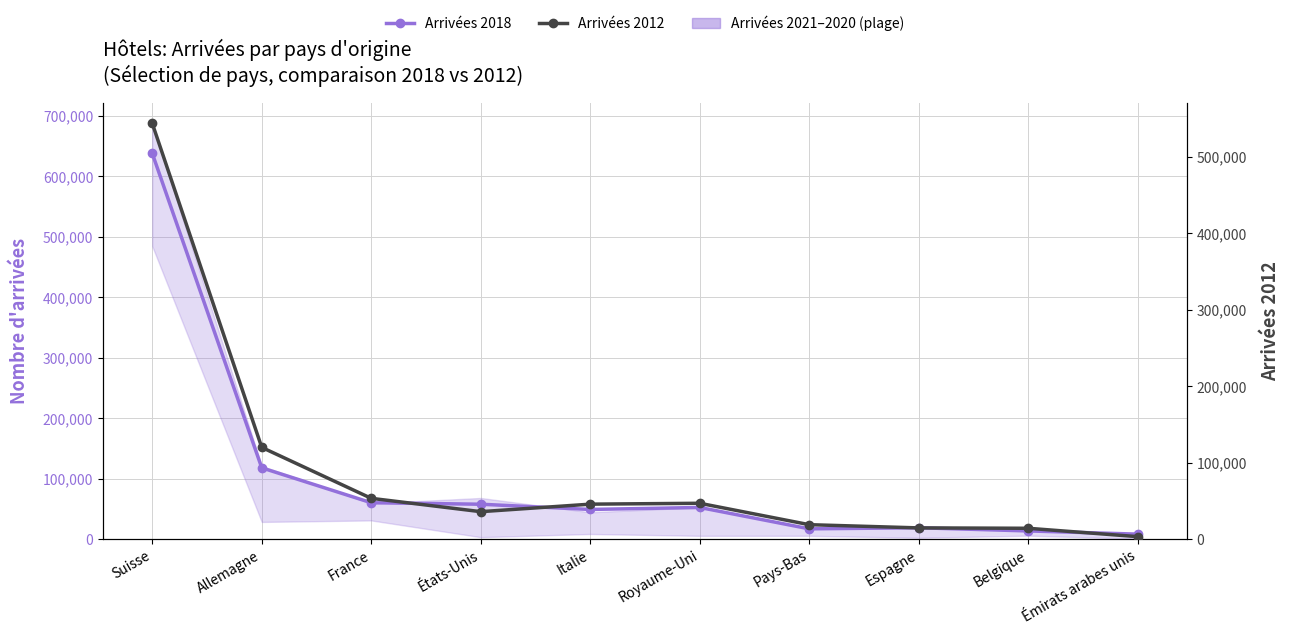

What position from the right is Suisse?

10